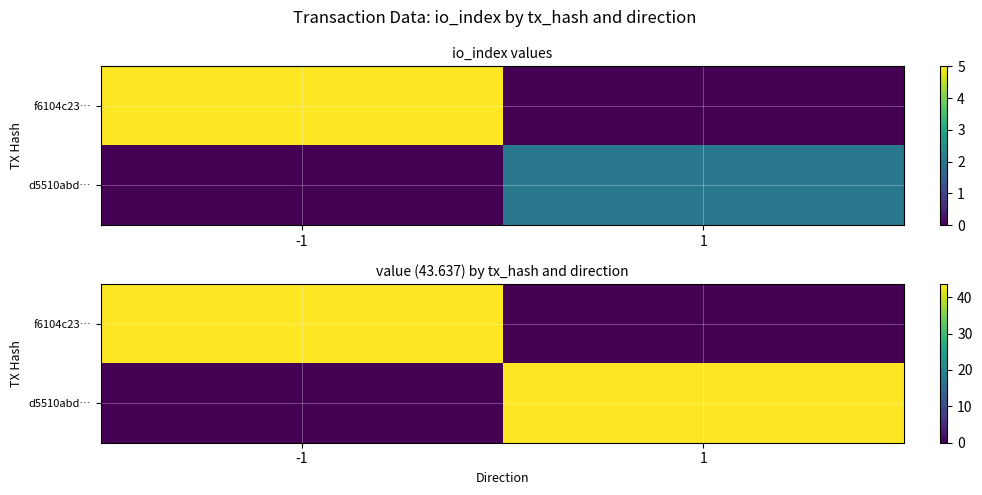

Is it true that f6104c23… equals 76.0 at -1?

False